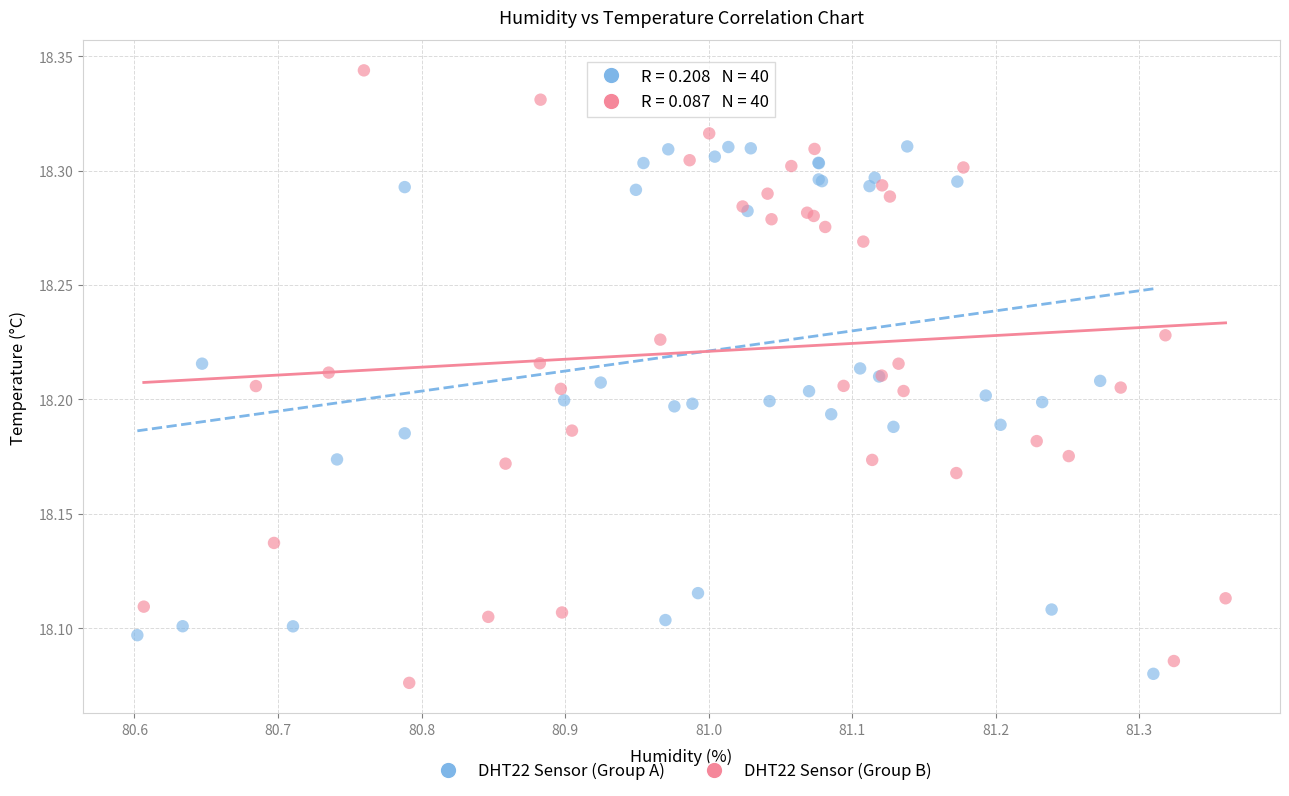

Which series has the widest spread of Y values?

DHT22 Sensor (Group B)